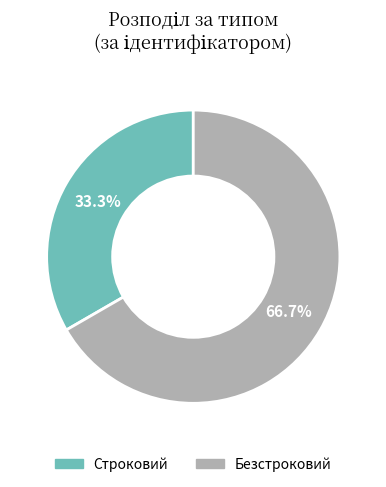

Rank the categories by value from highest to lowest.

Безстроковий, Строковий